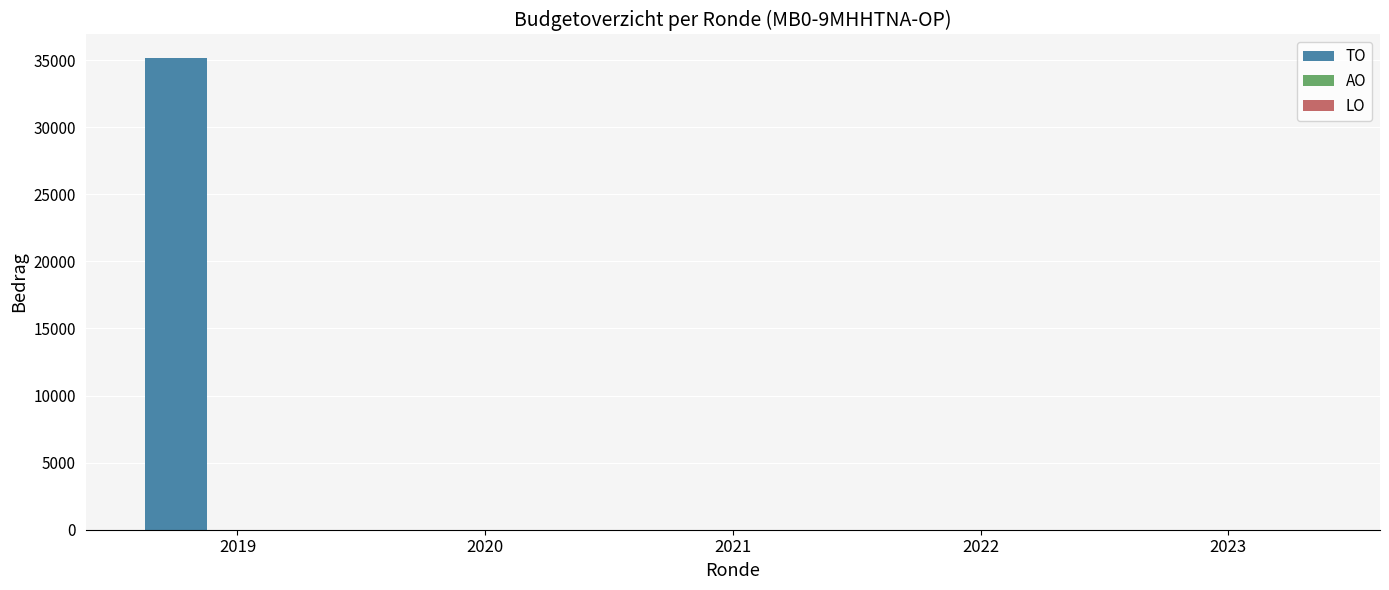

What is the change in value from 2019 to 2020?

-35156